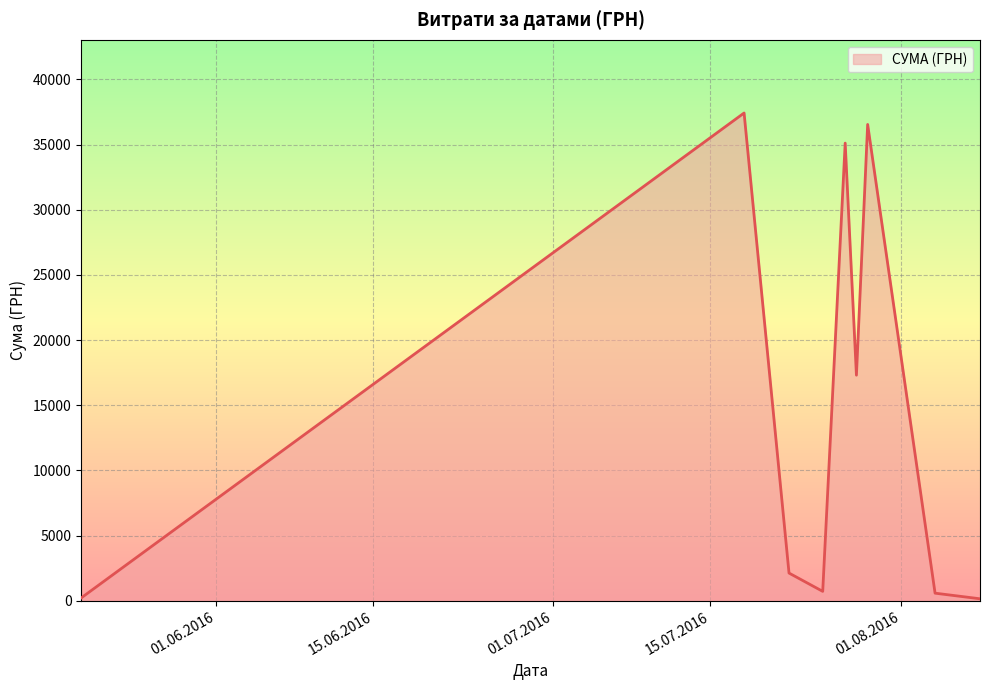

What is the difference between the maximum and minimum values?

37276.0